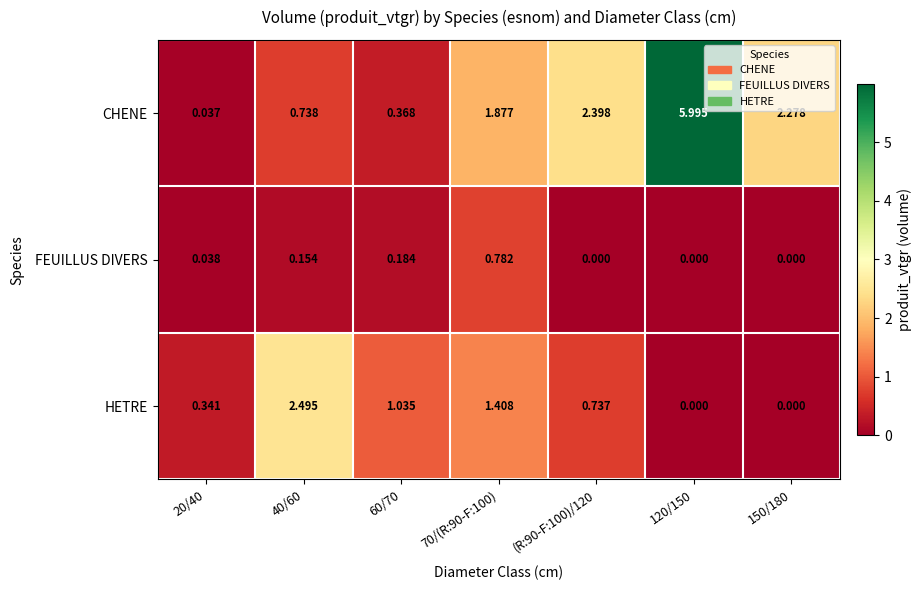

Which series has the largest range (max minus min)?

CHENE